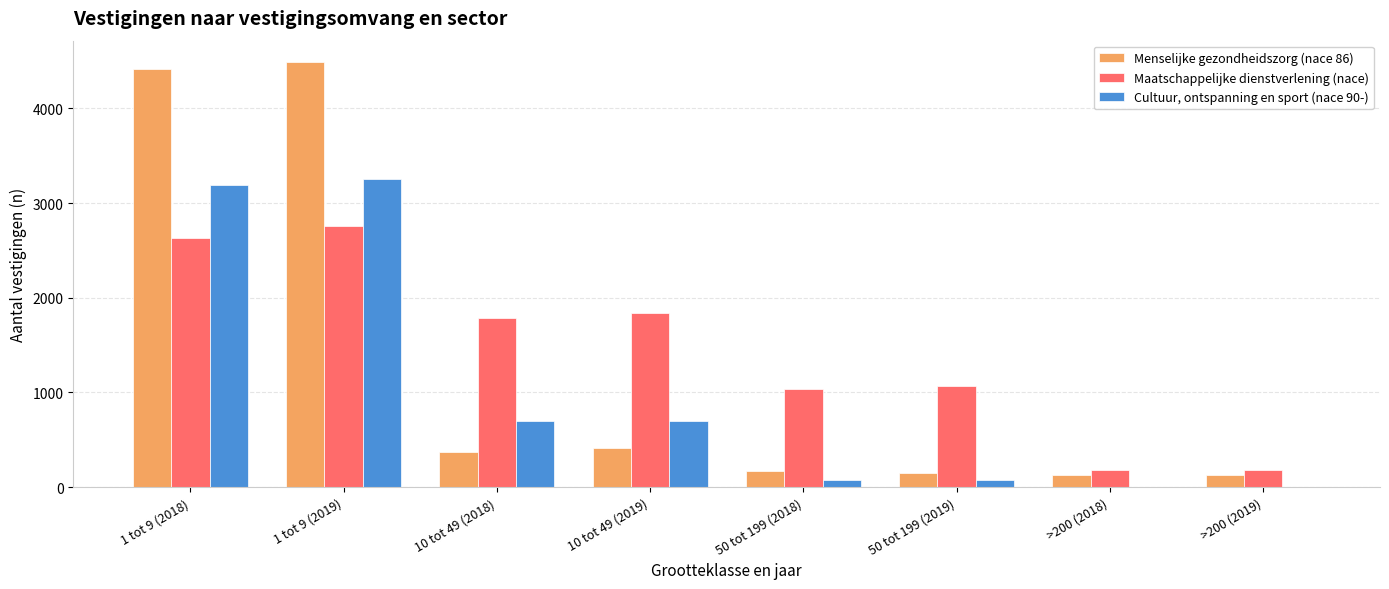

Is the value of Cultuur, ontspanning en sport (nace 90-) at 50 tot 199 (2019) greater than the value of Menselijke gezondheidszorg (nace 86) at 10 tot 49 (2019)?

No